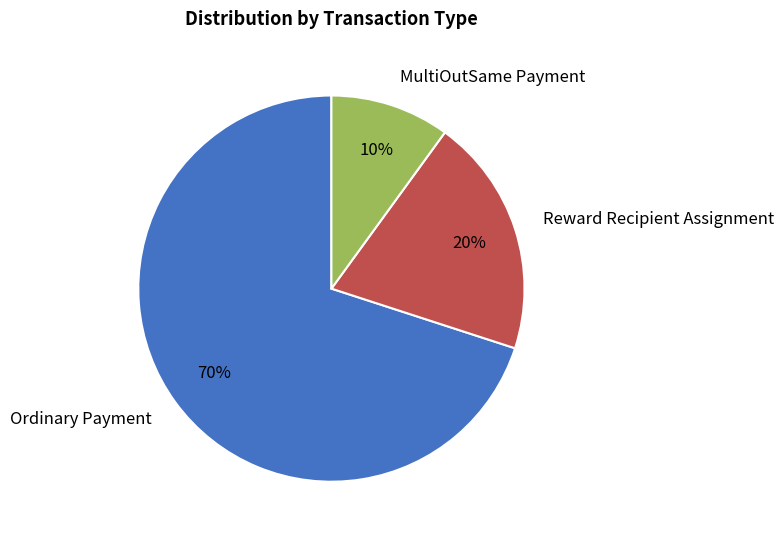

Which category has the biggest portion of the pie?

Ordinary Payment